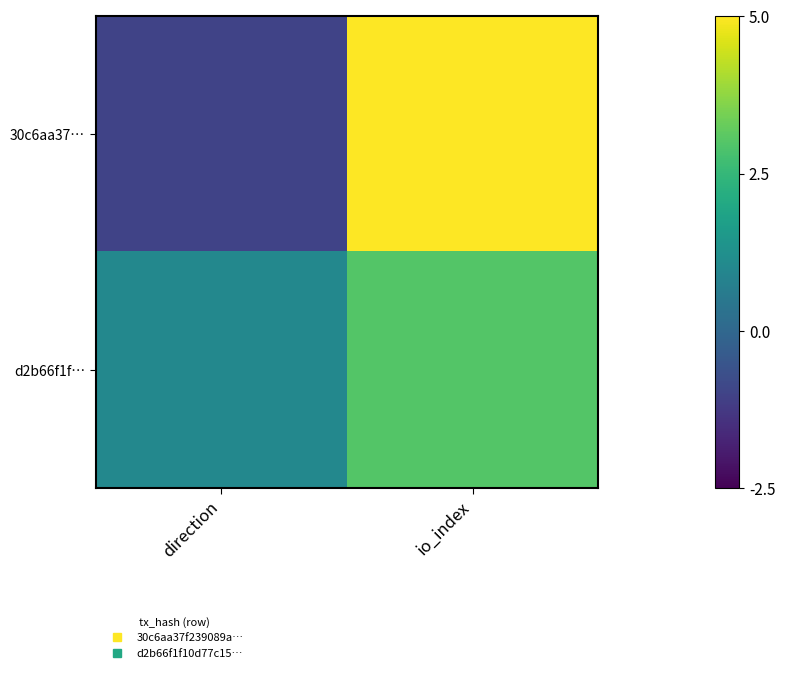

Rank the series at io_index from lowest to highest value.

d2b66f1f…, 30c6aa37…